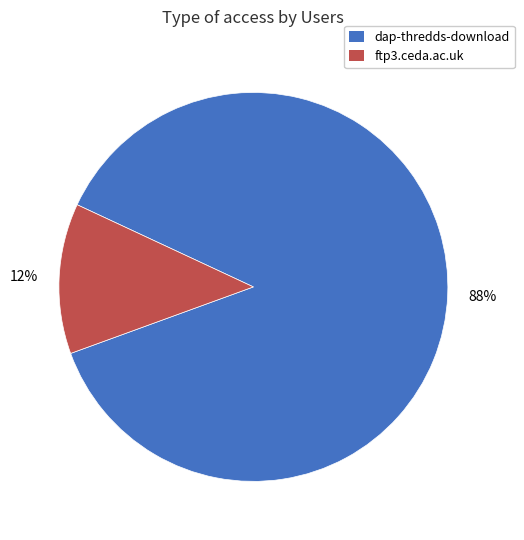

Do ftp3.ceda.ac.uk and dap-thredds-download together represent more than half of the pie?

Yes